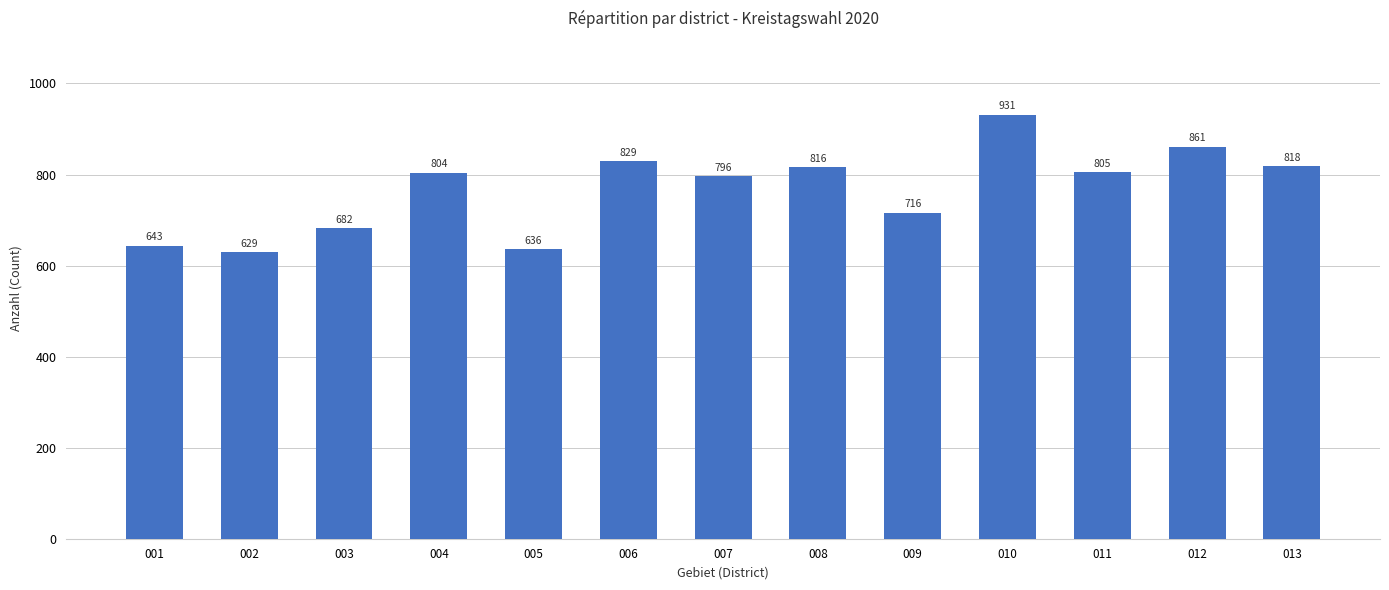

Reading right to left, transcribe all the data shown in this chart.

013=818	012=861	011=805	010=931	009=716	008=816	007=796	006=829	005=636	004=804	003=682	002=629	001=643